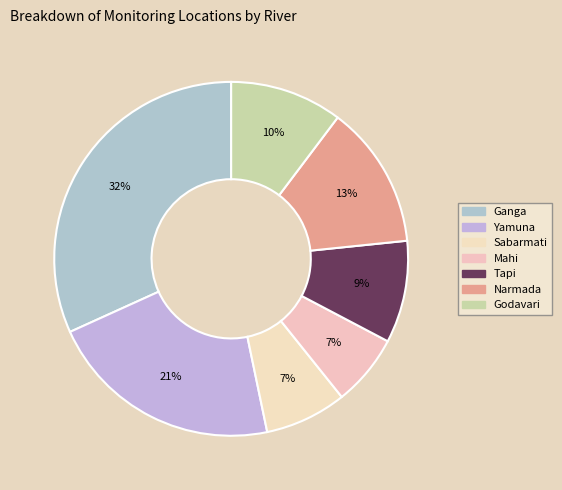

Is it true that Yamuna is 21% of the pie?

True